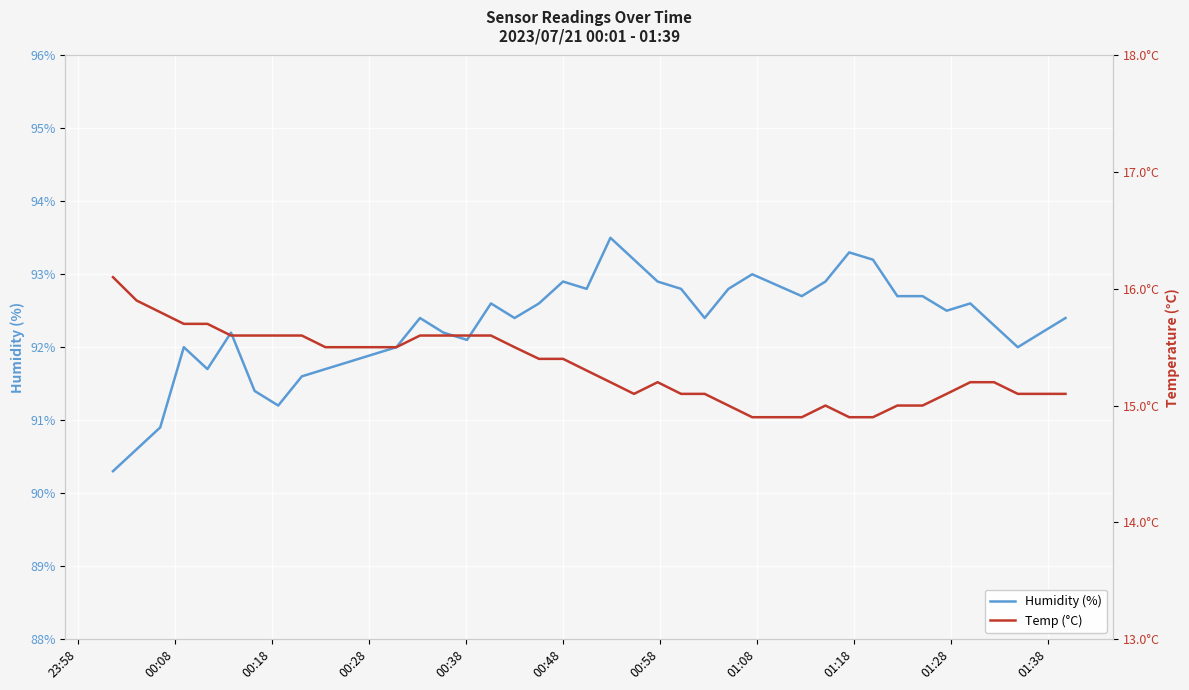

Does the chart display data point markers on the line(s)?

No